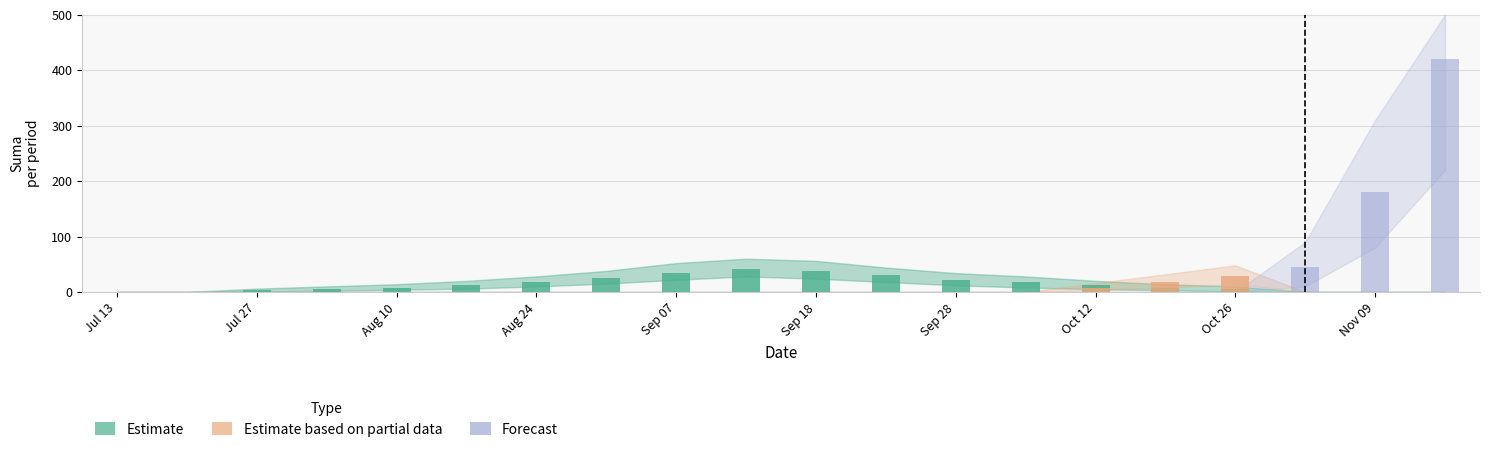

Reading left to right, list all the values displayed in this chart.

Estimate: 0	0	3	5	8	12	18	25	35	42	38	30	22	18	12	8	5	0	0	0
Estimate based on partial data: 0	0	0	0	0	0	0	0	0	0	0	0	0	0	8	18	28	0	0	0
Forecast: 0	0	0	0	0	0	0	0	0	0	0	0	0	0	0	0	0	45	180	420